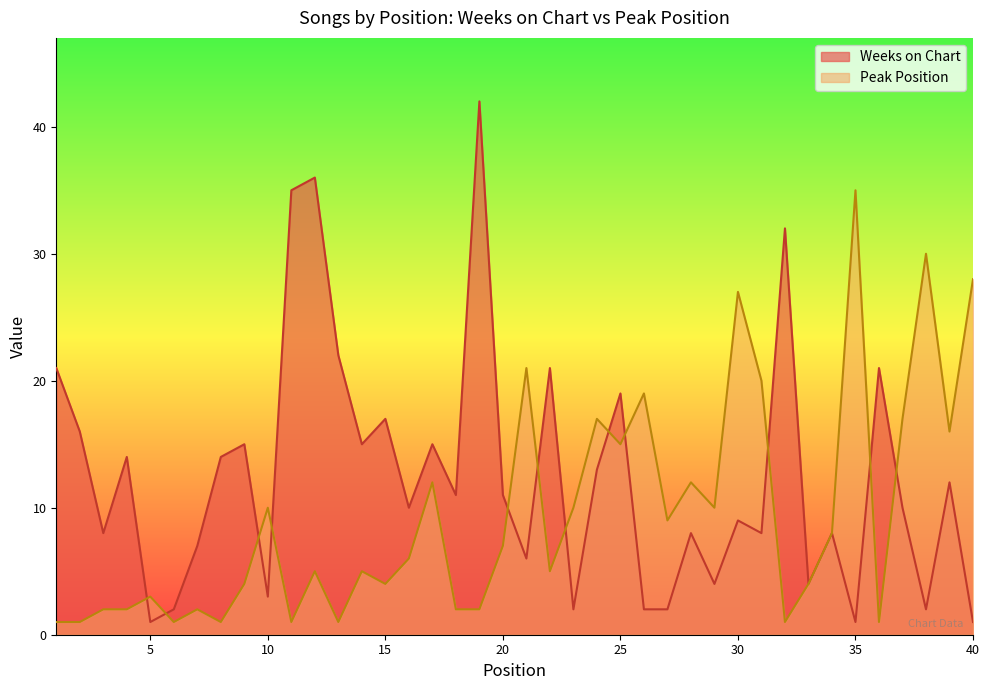

Where is the first local minimum for Peak Position?

6